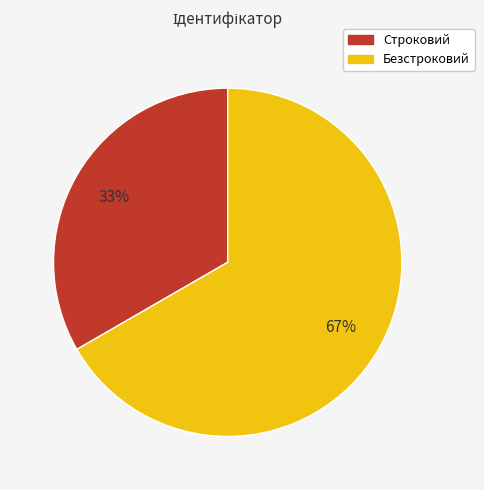

Count the number of slices in the pie.

2